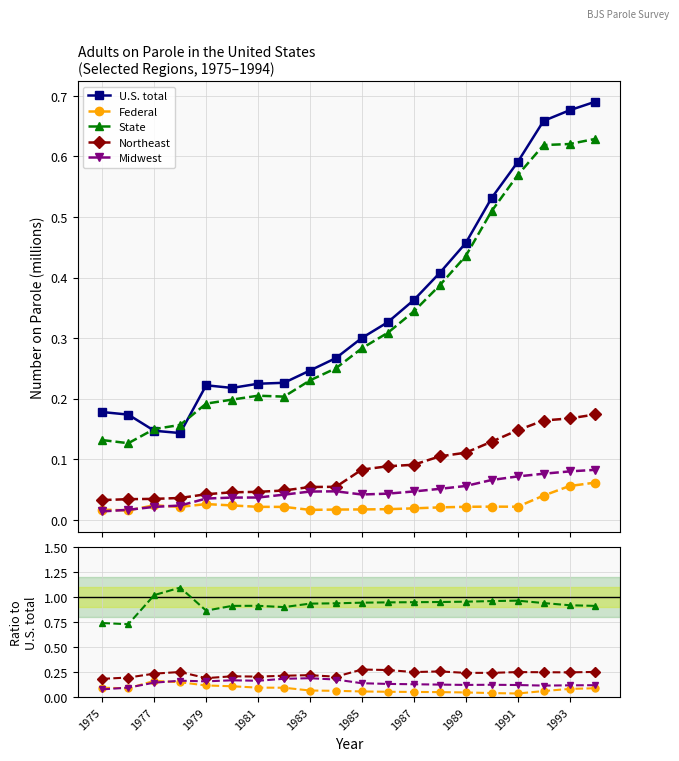

The State series shows 1.0 at 1989. True or false?

True